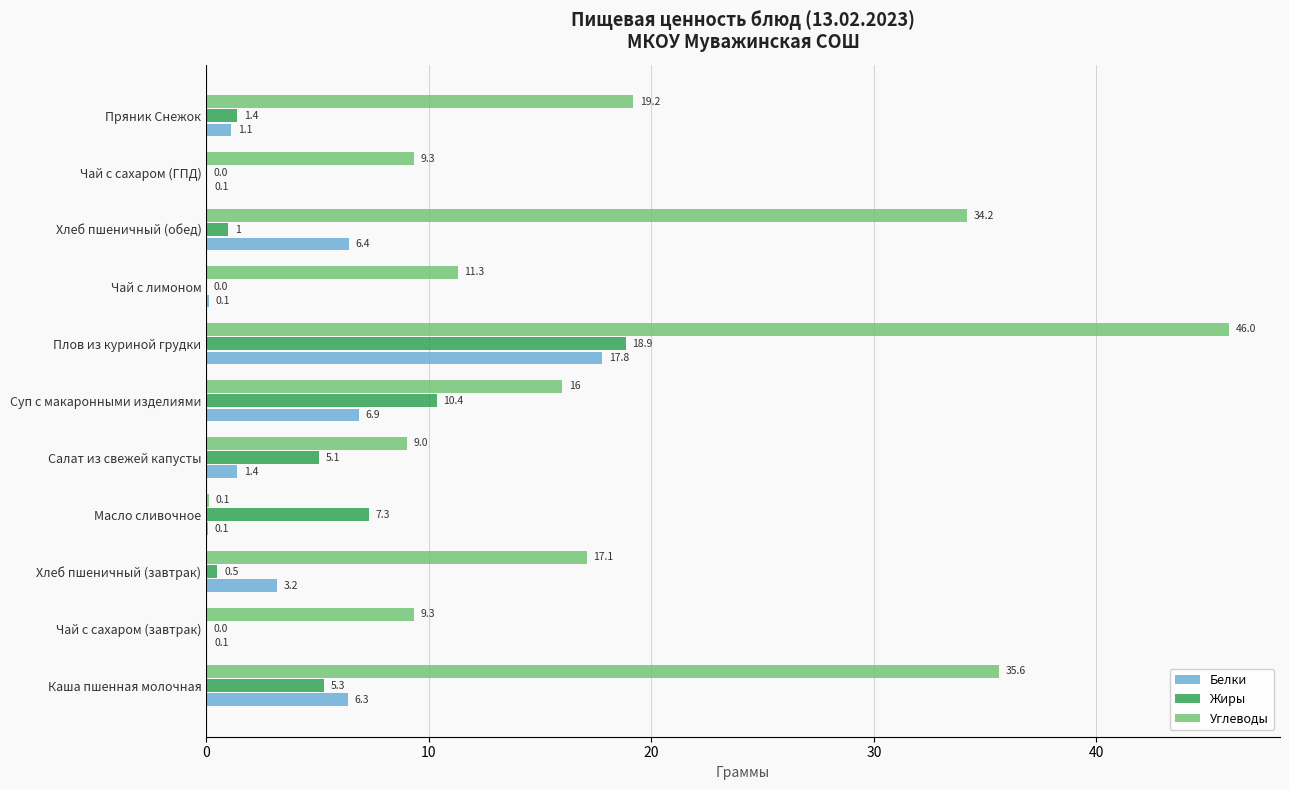

Count the number of data series in this chart.

3